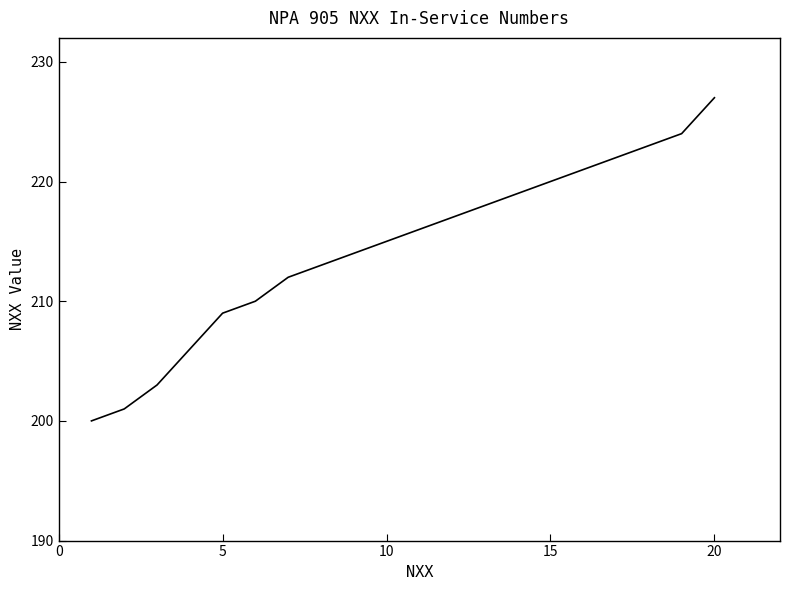

What is the minimum value shown in the chart?

200